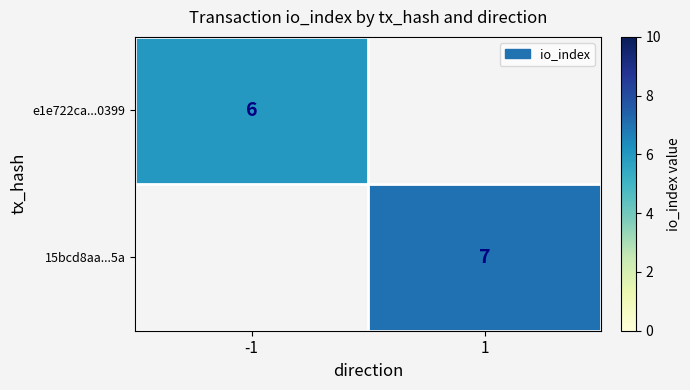

The e1e722ca...0399 series shows 6 at -1. True or false?

True